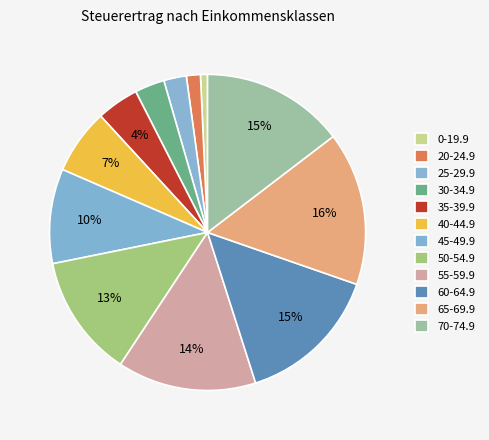

To the nearest percent, what percentage of the pie is 60-64.9?

15%